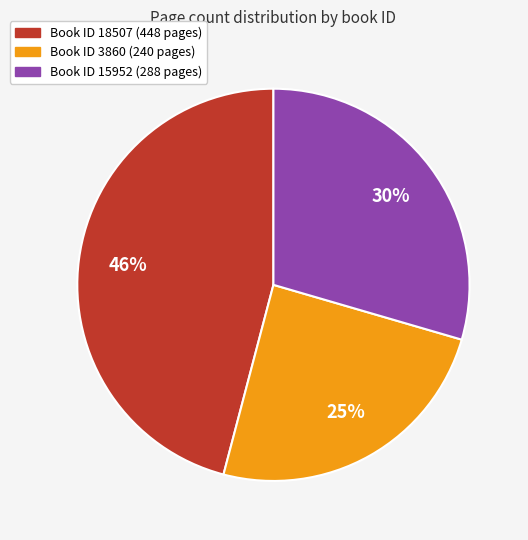

Is there a majority slice in this chart?

No